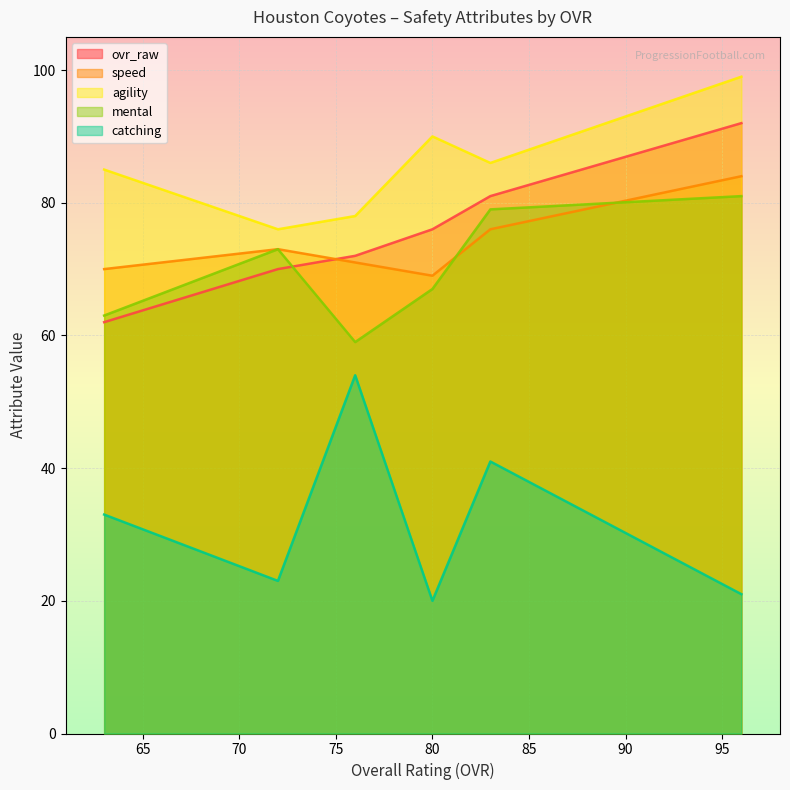

What is the minimum value for catching?

20